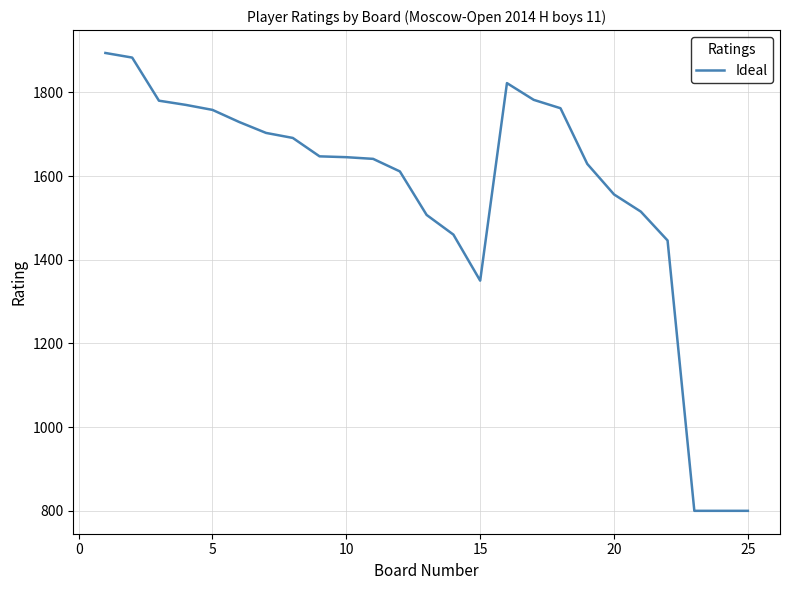

What is the smallest value displayed?

800